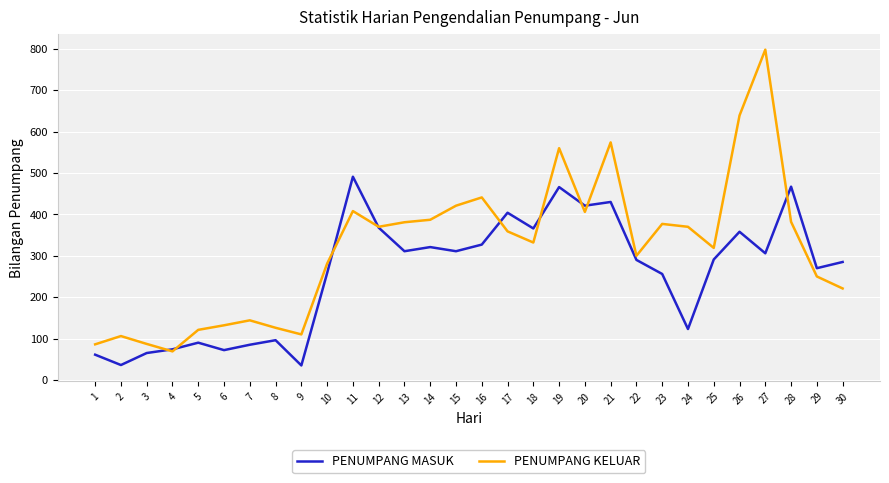

At 13, list the series in order from smallest to largest.

PENUMPANG MASUK, PENUMPANG KELUAR